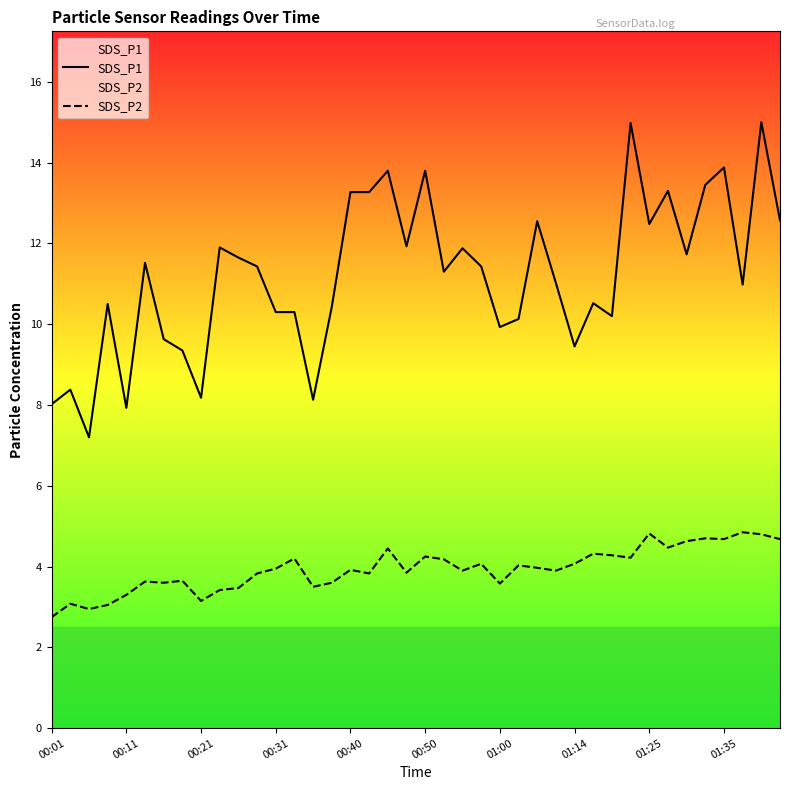

The value of SDS_P1 at 01:25 is 12.5. True or false?

True